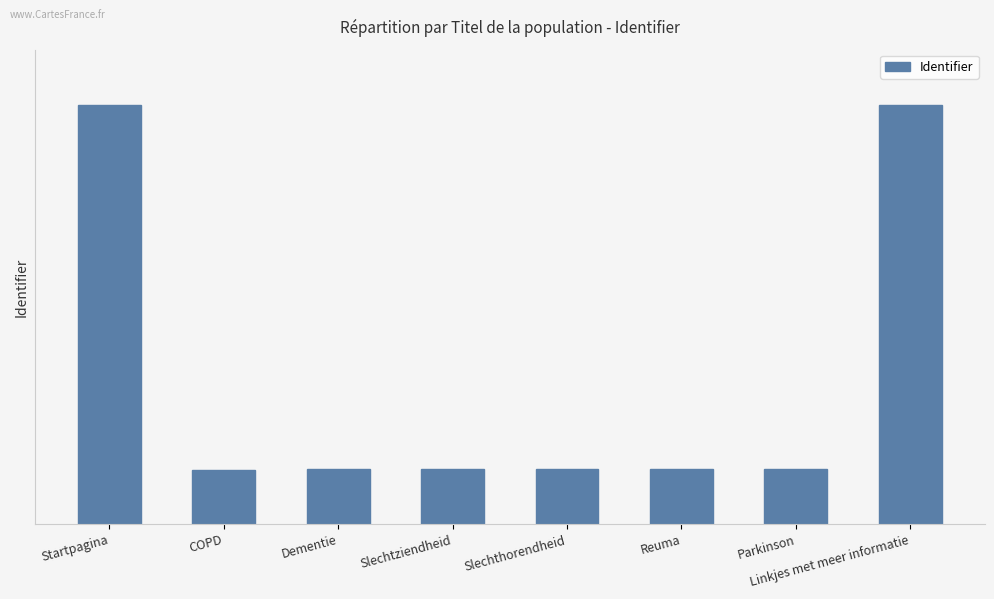

Where is the data nearest to the value 3170780?

Startpagina